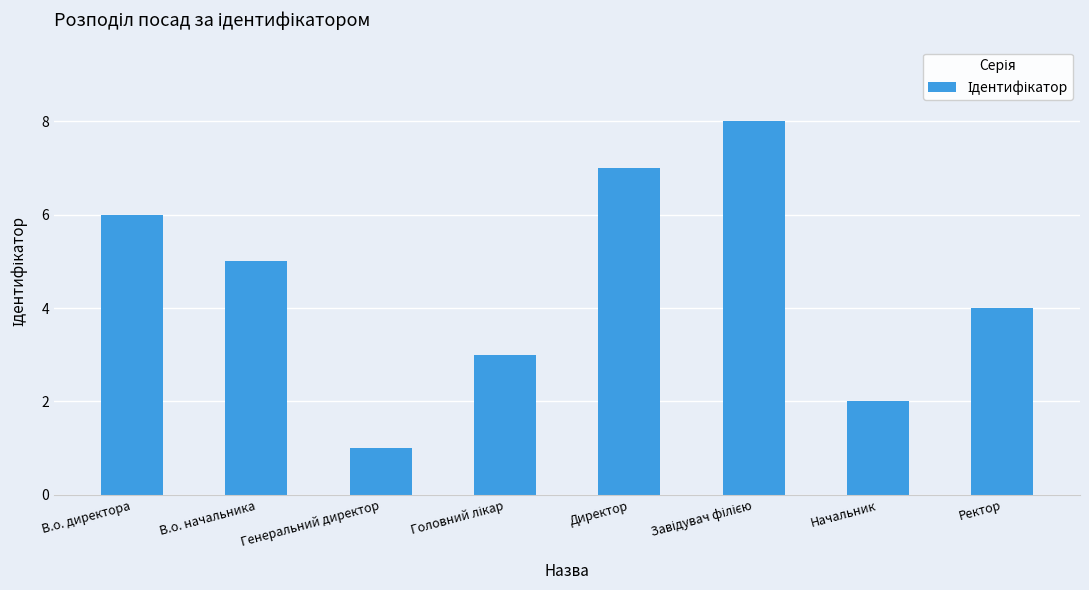

What is the sum of all values?

36